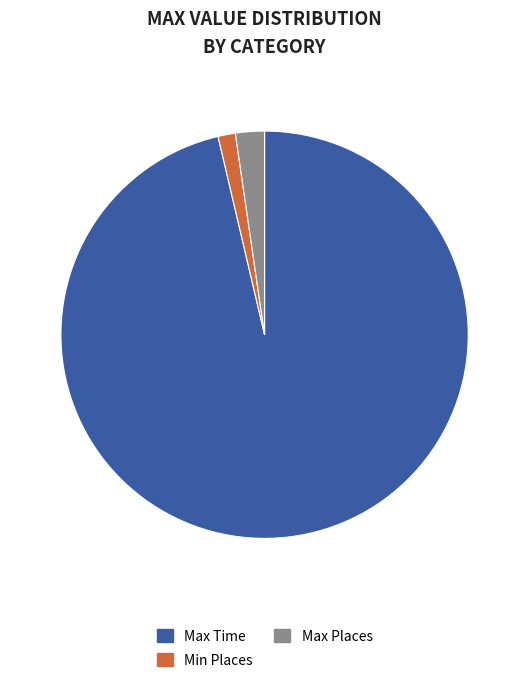

Which slice is the smallest?

Min Places